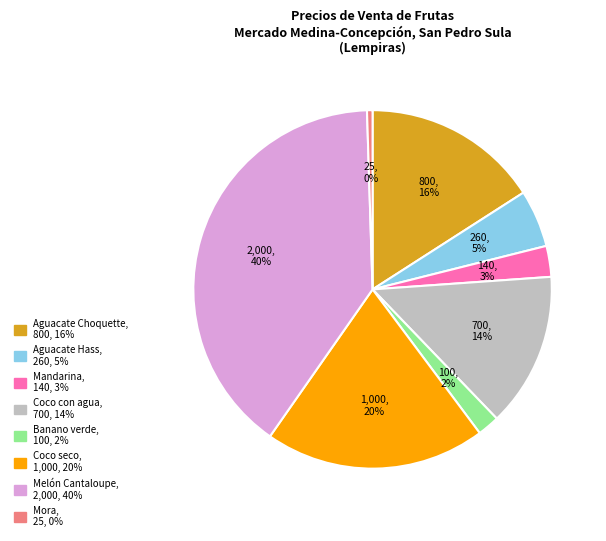

Is there a majority slice in this chart?

No